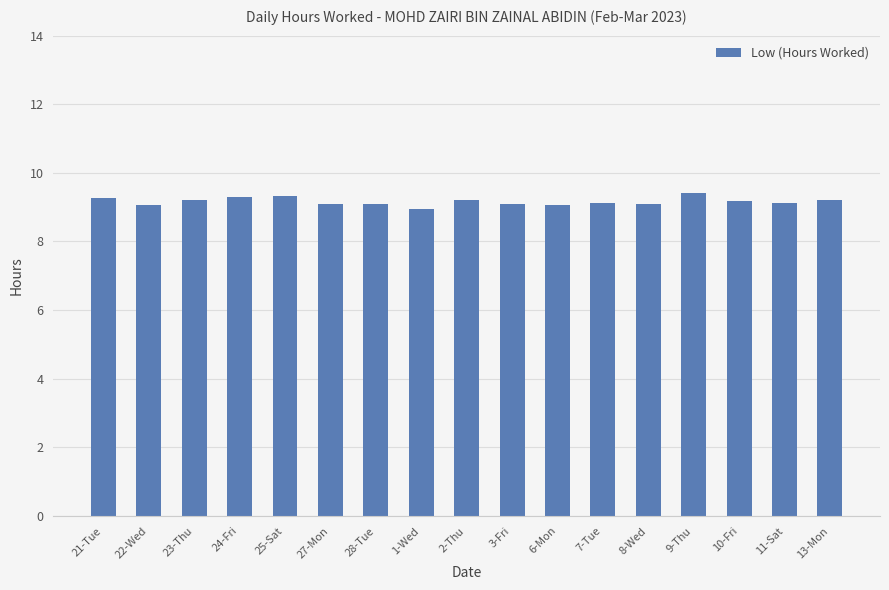

What is the average value?

9.2